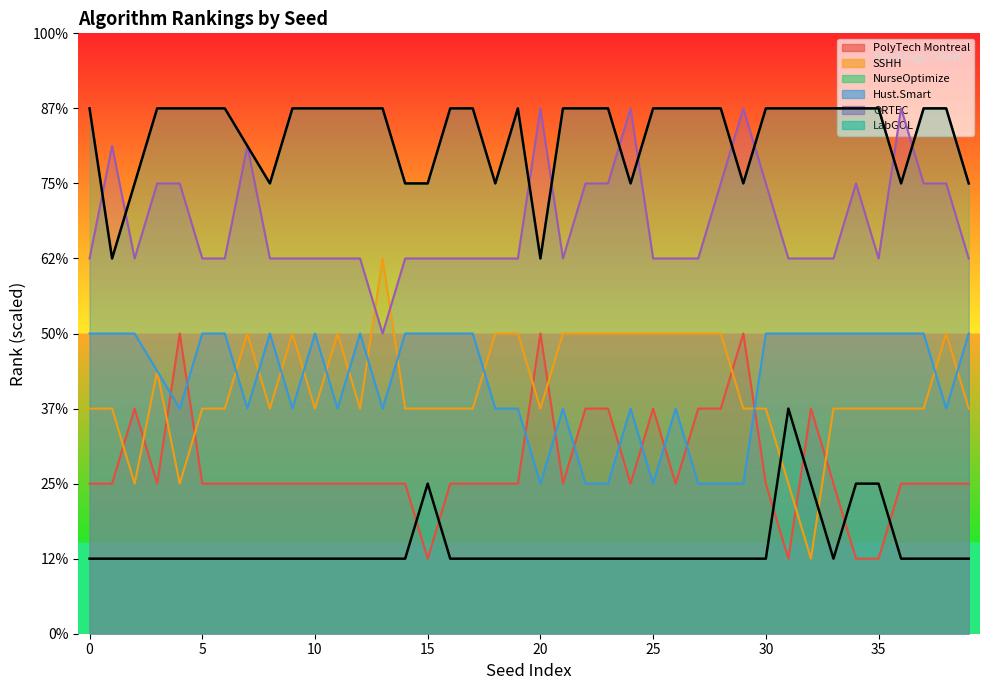

What is the label of the 19th point from the right?

21